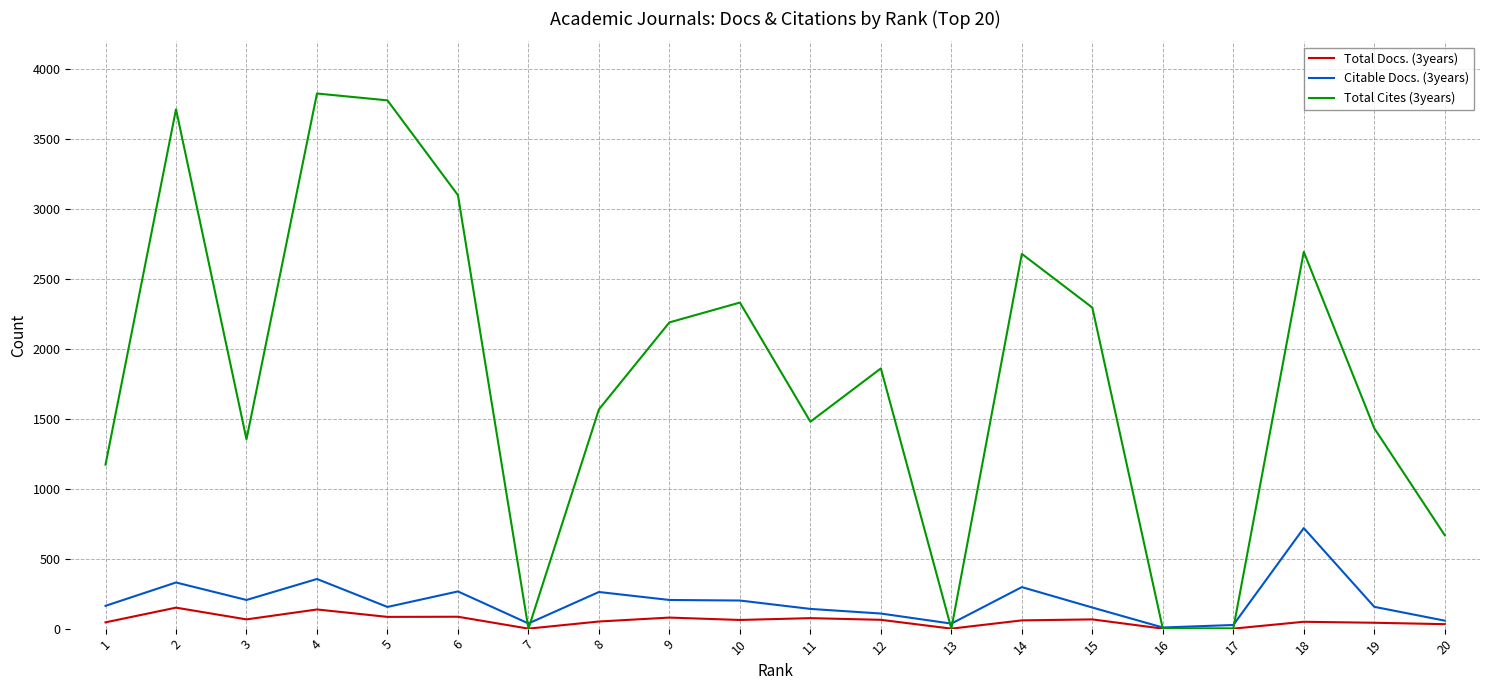

Which series has the largest total across all categories?

Total Cites (3years)